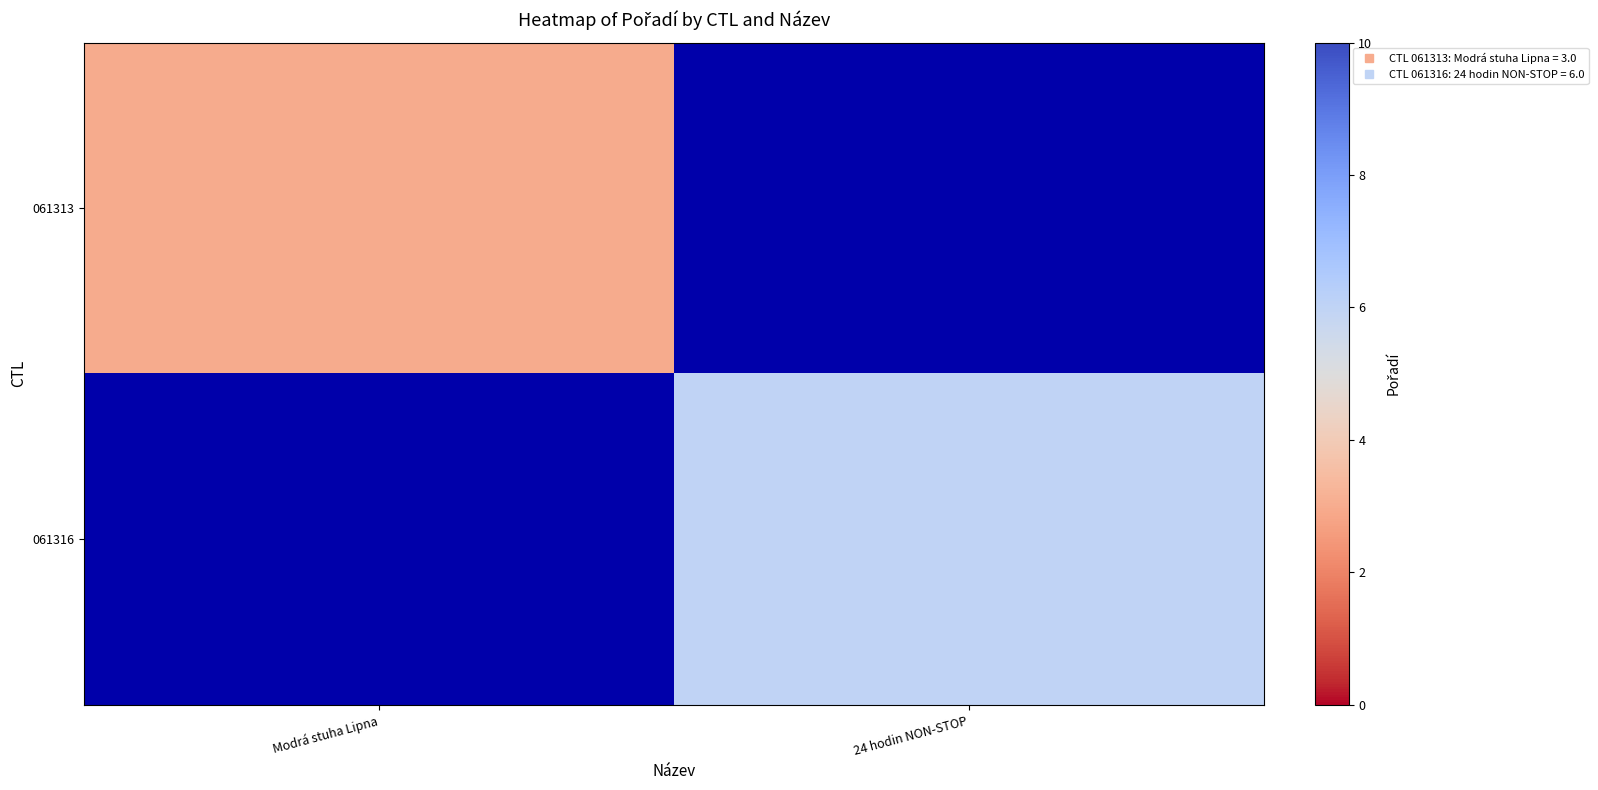

At how many categories does at least one series exceed 5?

1